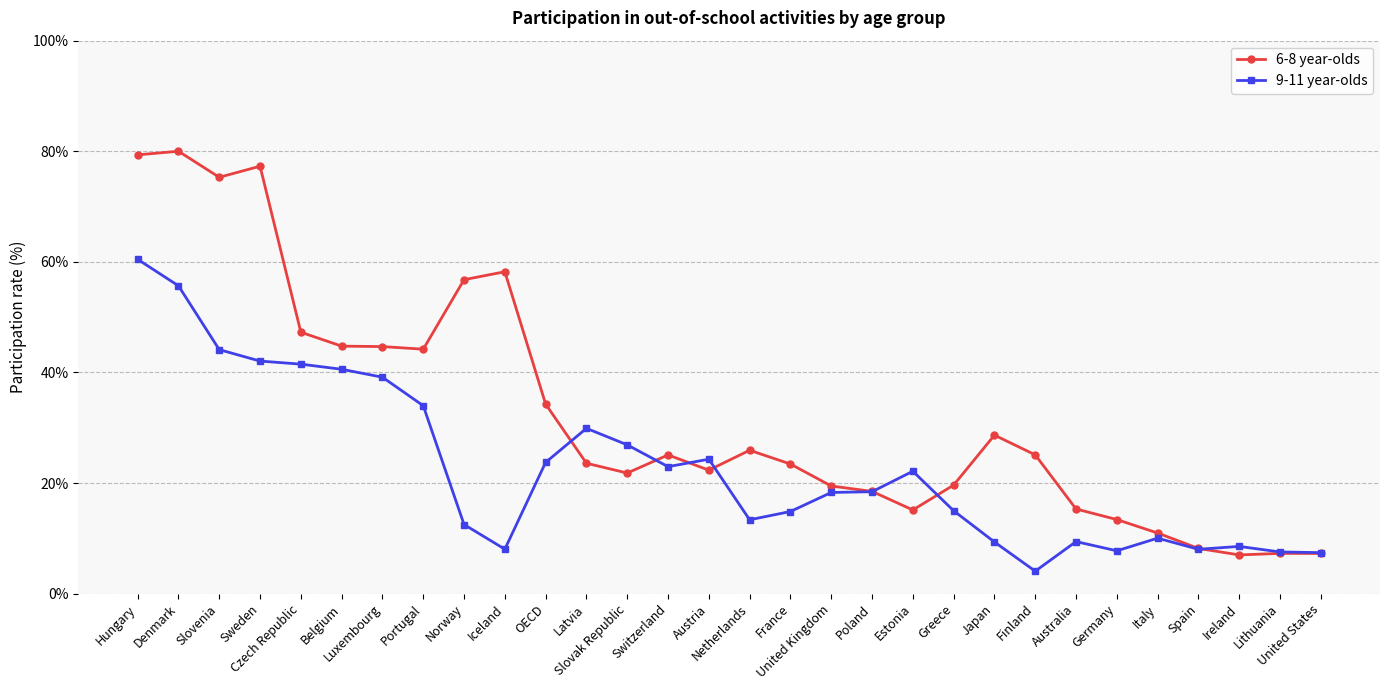

What is the value of the 9-11 year-olds point at the 21st from the left?

15.0